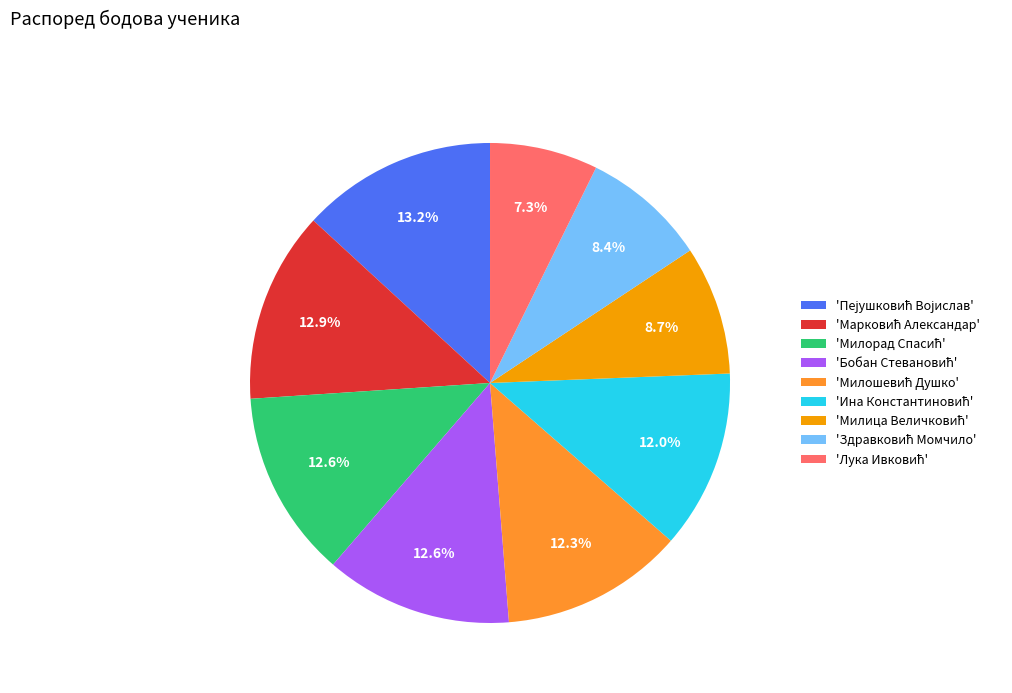

Does any single category account for the majority?

No